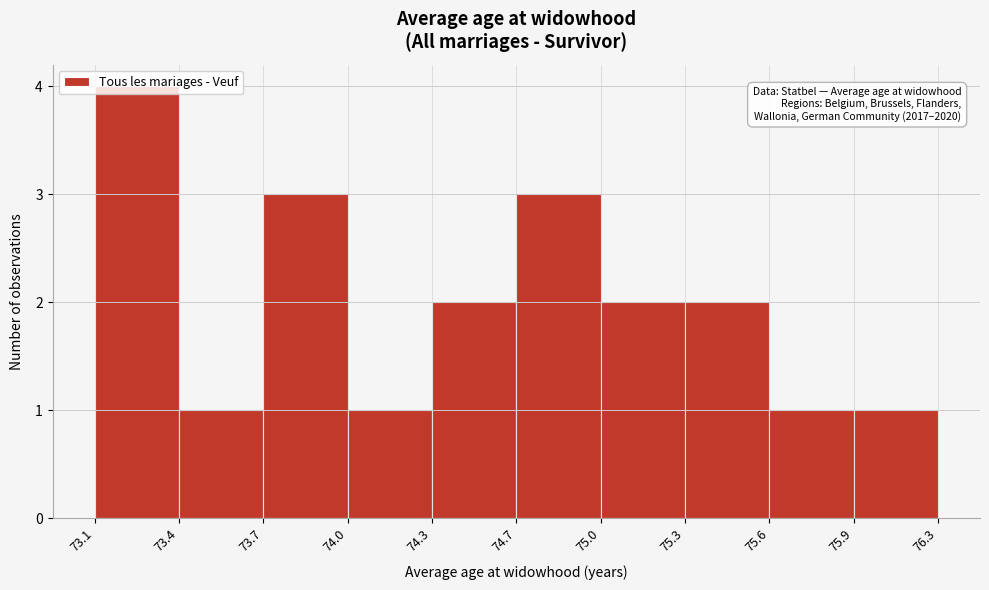

The value at 74.3 is 2. True or false?

True